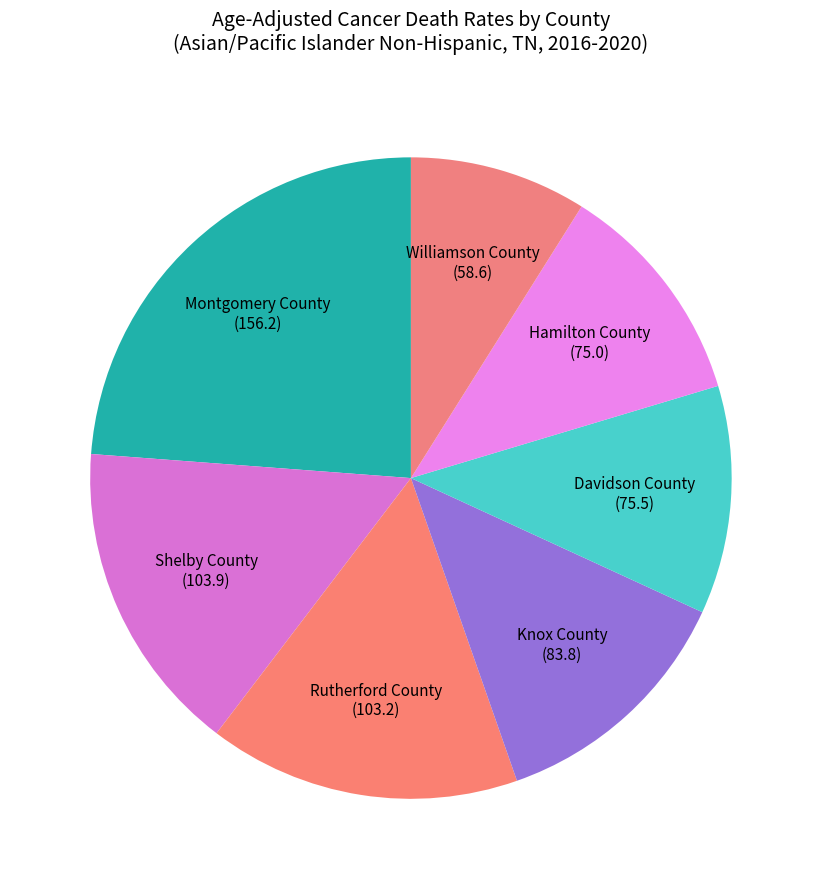

Does any single category account for the majority?

No